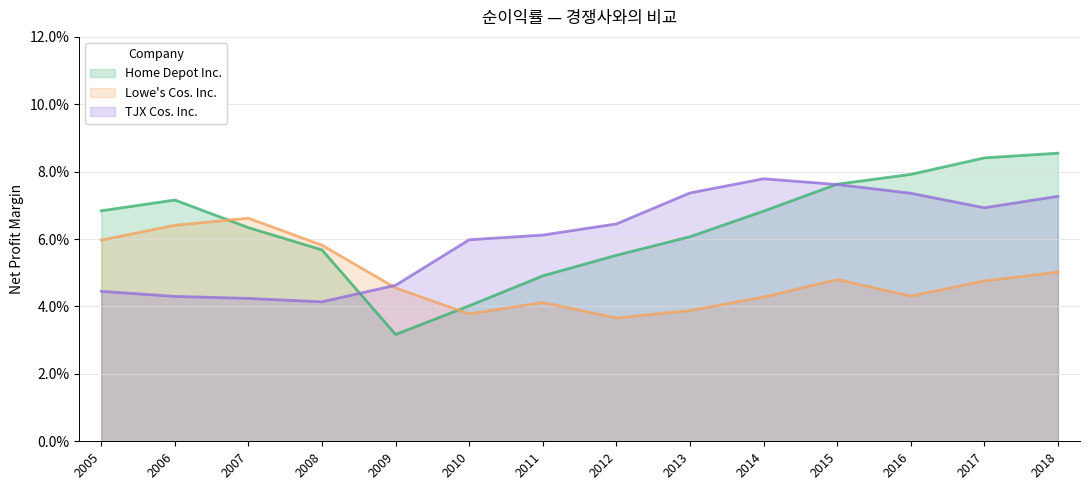

Between which two adjacent categories do Lowe's Cos. Inc. and TJX Cos. Inc. first intersect?

2008 and 2009